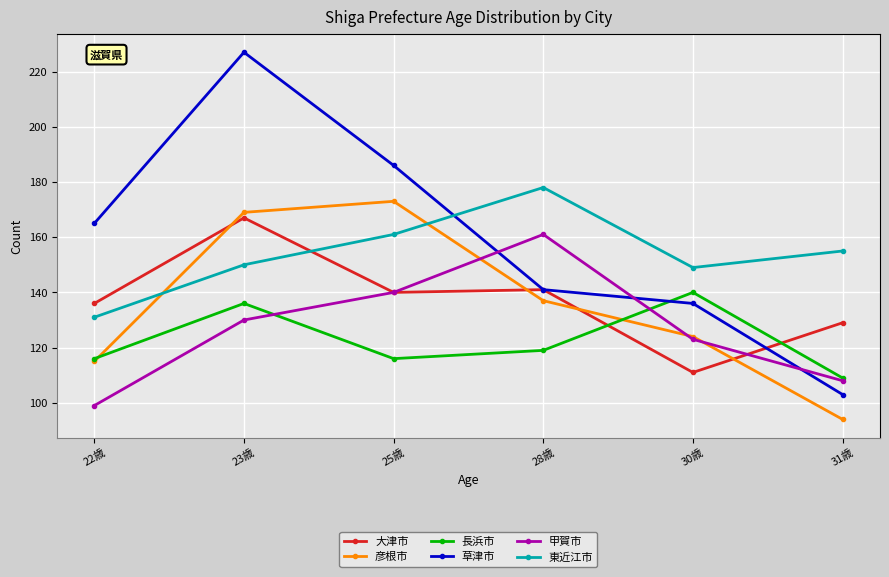

How many categories are shown in the chart?

6